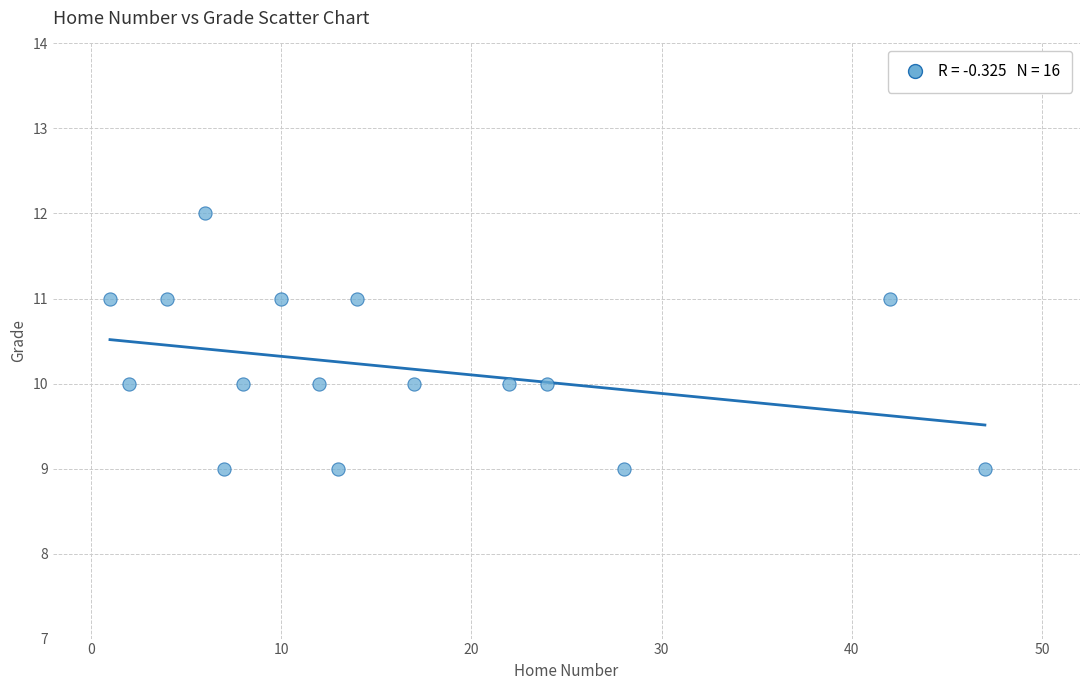

What is the range of Y values (max minus min)?

3